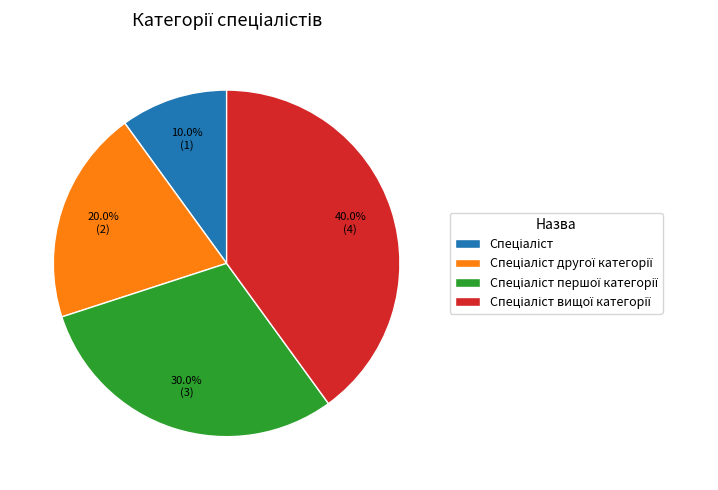

Is there a majority slice in this chart?

No